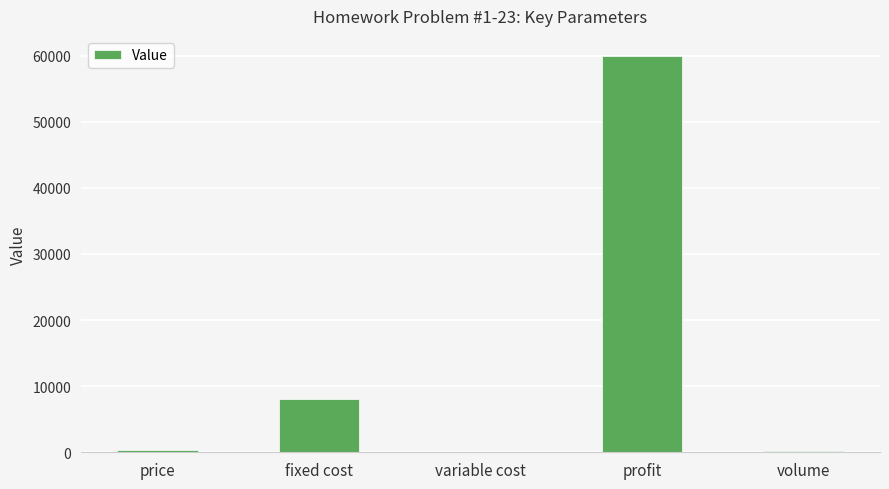

Is it true that the value at fixed cost is 8000.0?

True